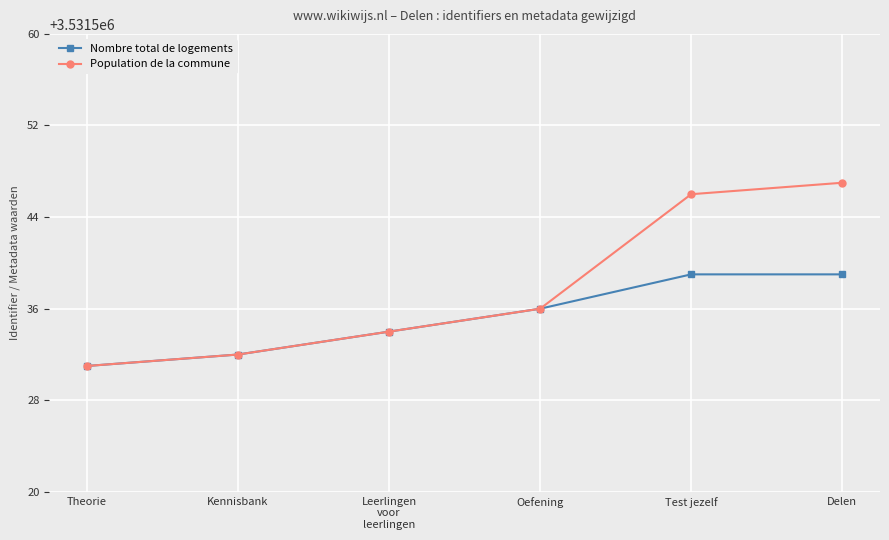

What position from the right is Test jezelf?

2